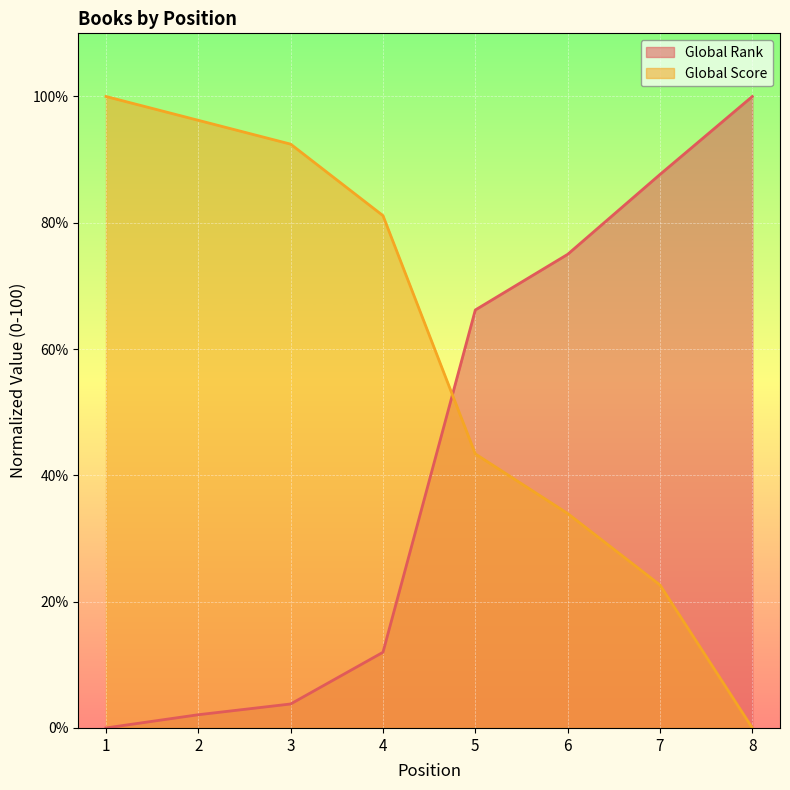

Which has a higher value, 8 or 2?

8